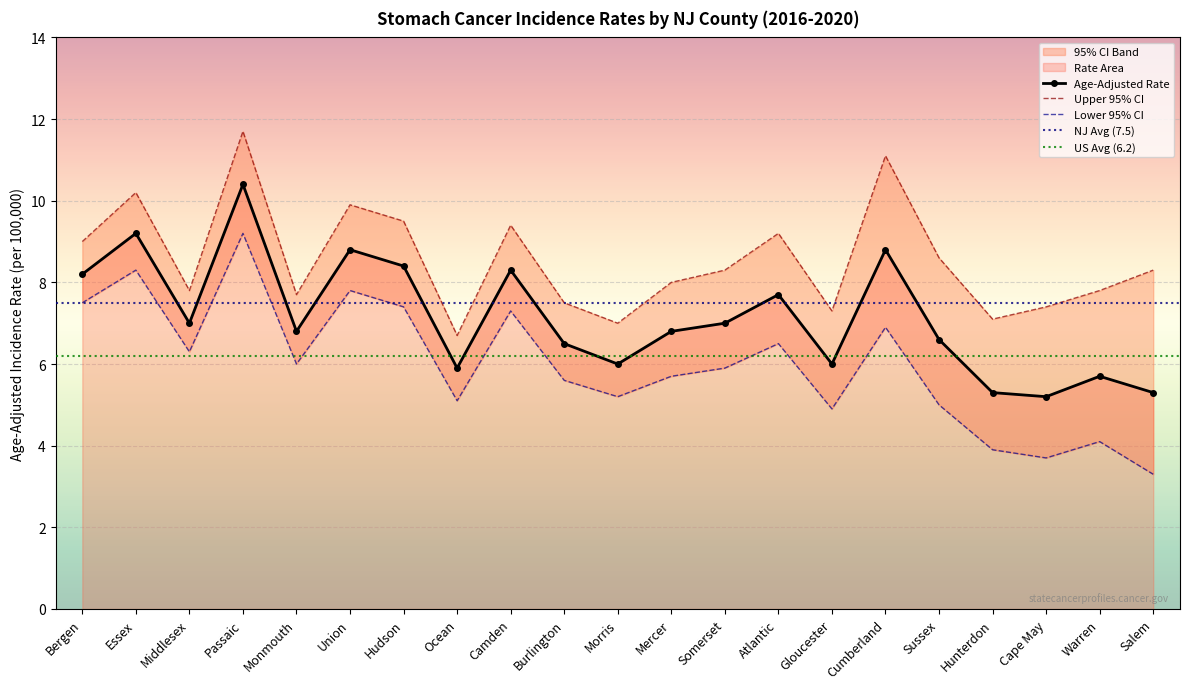

What is the smallest value displayed?

3.3